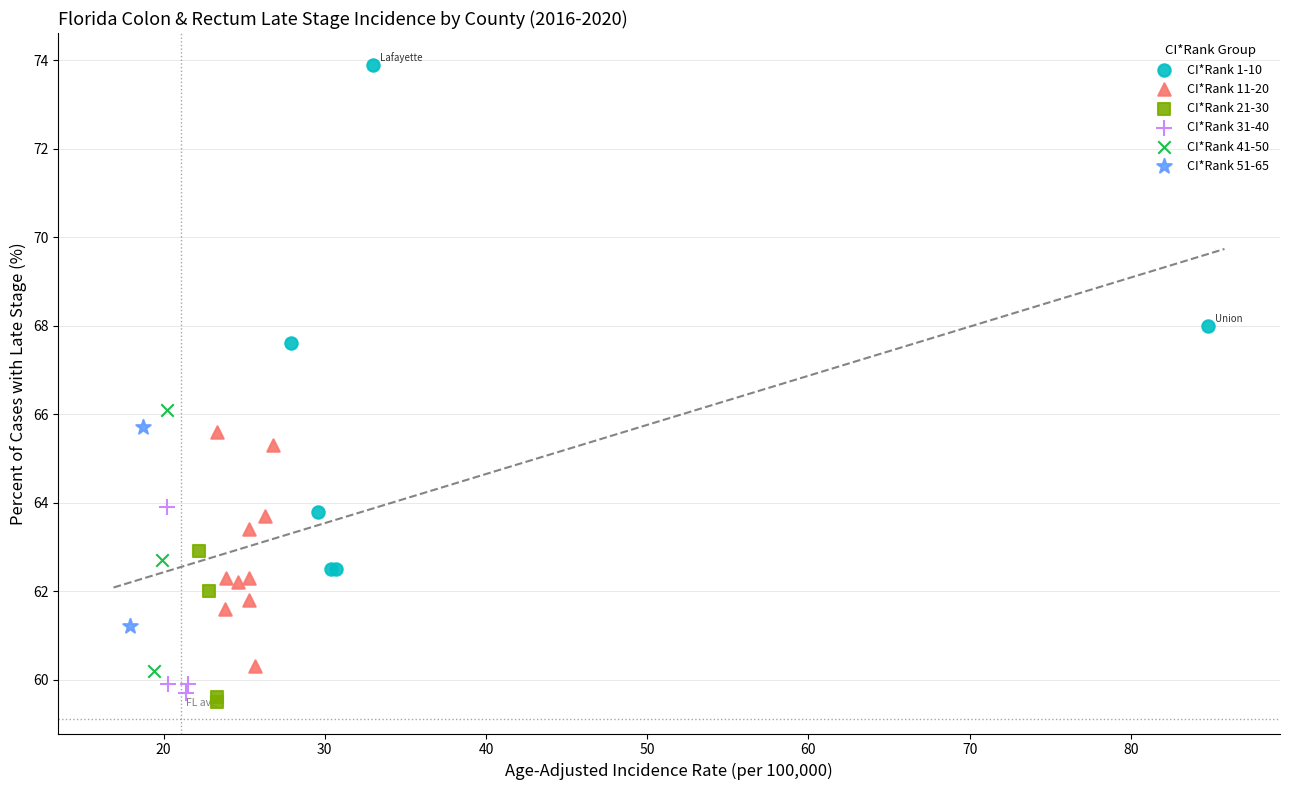

Which series has the largest Y range (max minus min)?

CI*Rank 1-10